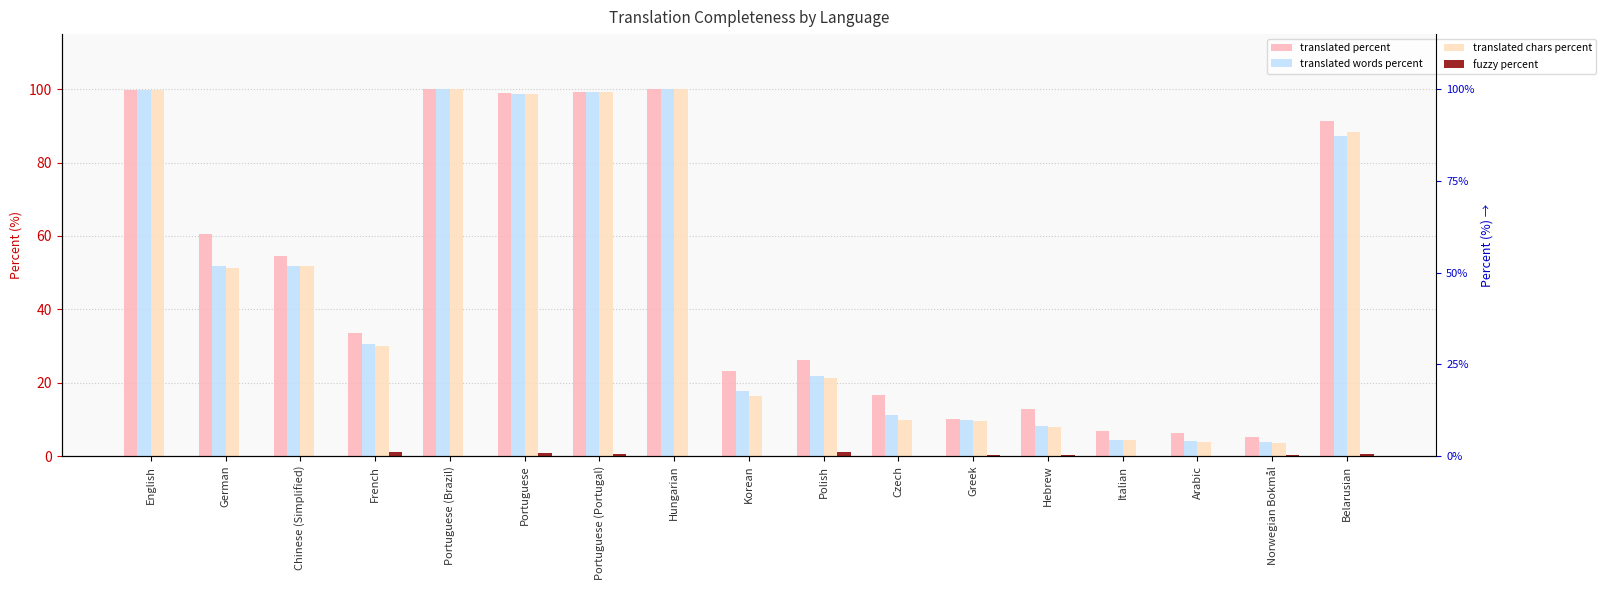

Reading right to left, transcribe all the data shown in this chart.

translated percent: Belarusian=91.4	Norwegian Bokmål=5.2	Arabic=6.3	Italian=6.8	Hebrew=12.7	Greek=10.1	Czech=16.6	Polish=26.1	Korean=23.2	Hungarian=100.0	Portuguese (Portugal)=99.3	Portuguese=99.0	Portuguese (Brazil)=100.0	French=33.4	Chinese (Simplified)=54.6	German=60.4	English=99.9
translated words percent: Belarusian=87.3	Norwegian Bokmål=3.8	Arabic=4.2	Italian=4.5	Hebrew=8.1	Greek=9.8	Czech=11.1	Polish=21.7	Korean=17.7	Hungarian=100.0	Portuguese (Portugal)=99.2	Portuguese=98.6	Portuguese (Brazil)=100.0	French=30.4	Chinese (Simplified)=51.9	German=51.7	English=99.9
translated chars percent: Belarusian=88.4	Norwegian Bokmål=3.5	Arabic=3.9	Italian=4.3	Hebrew=7.9	Greek=9.6	Czech=9.9	Polish=21.2	Korean=16.3	Hungarian=100.0	Portuguese (Portugal)=99.1	Portuguese=98.6	Portuguese (Brazil)=100.0	French=30.0	Chinese (Simplified)=51.9	German=51.2	English=99.9
fuzzy percent: Belarusian=0.5	Norwegian Bokmål=0.3	Arabic=0.0	Italian=0.0	Hebrew=0.3	Greek=0.3	Czech=0.1	Polish=1.0	Korean=0.0	Hungarian=0.0	Portuguese (Portugal)=0.6	Portuguese=0.9	Portuguese (Brazil)=0.0	French=1.0	Chinese (Simplified)=0.0	German=0.0	English=0.1